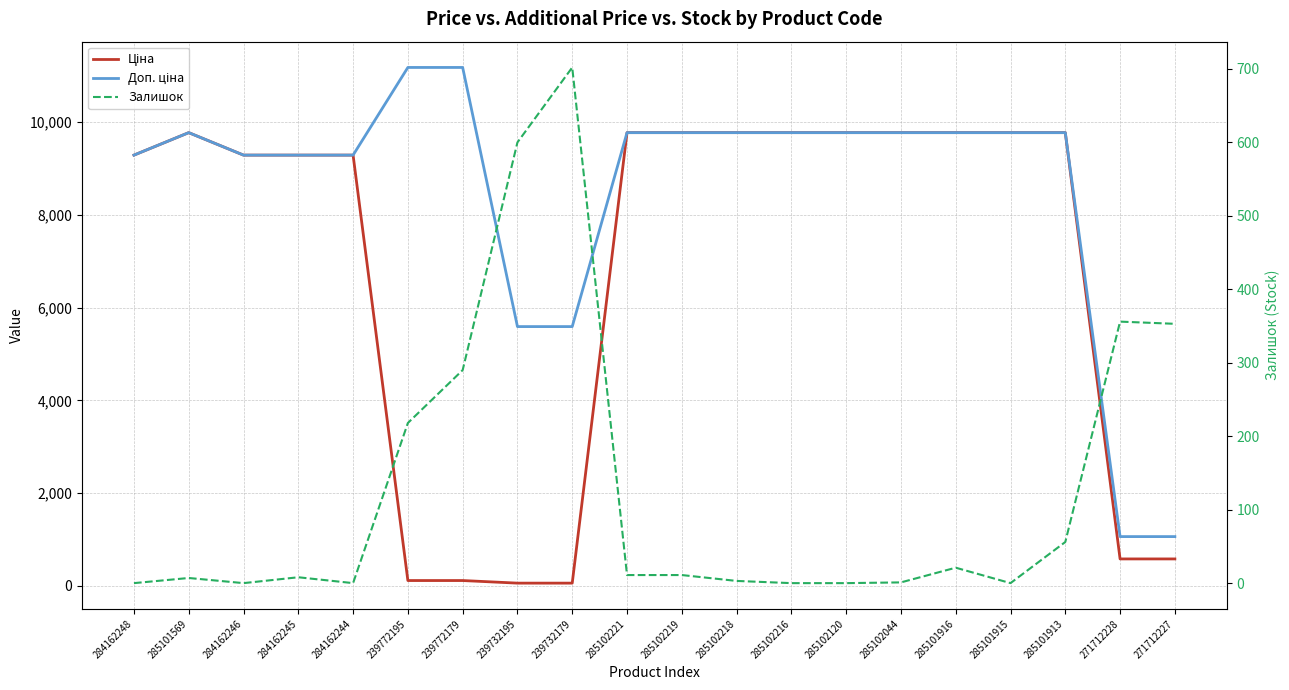

True or false: Доп. ціна and Залишок intersect in this chart.

False